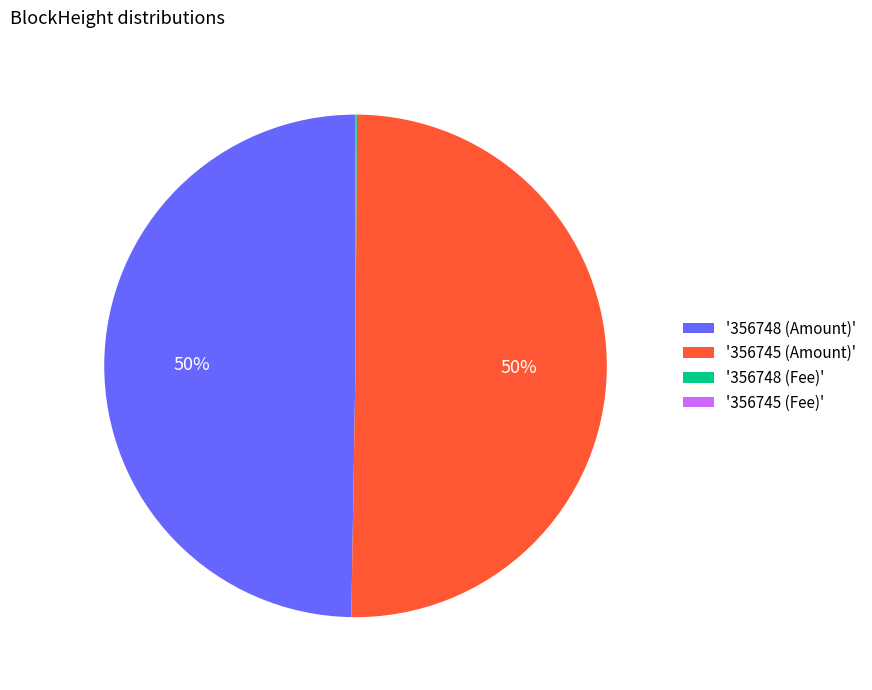

To the nearest percent, what is the average slice percentage?

25%